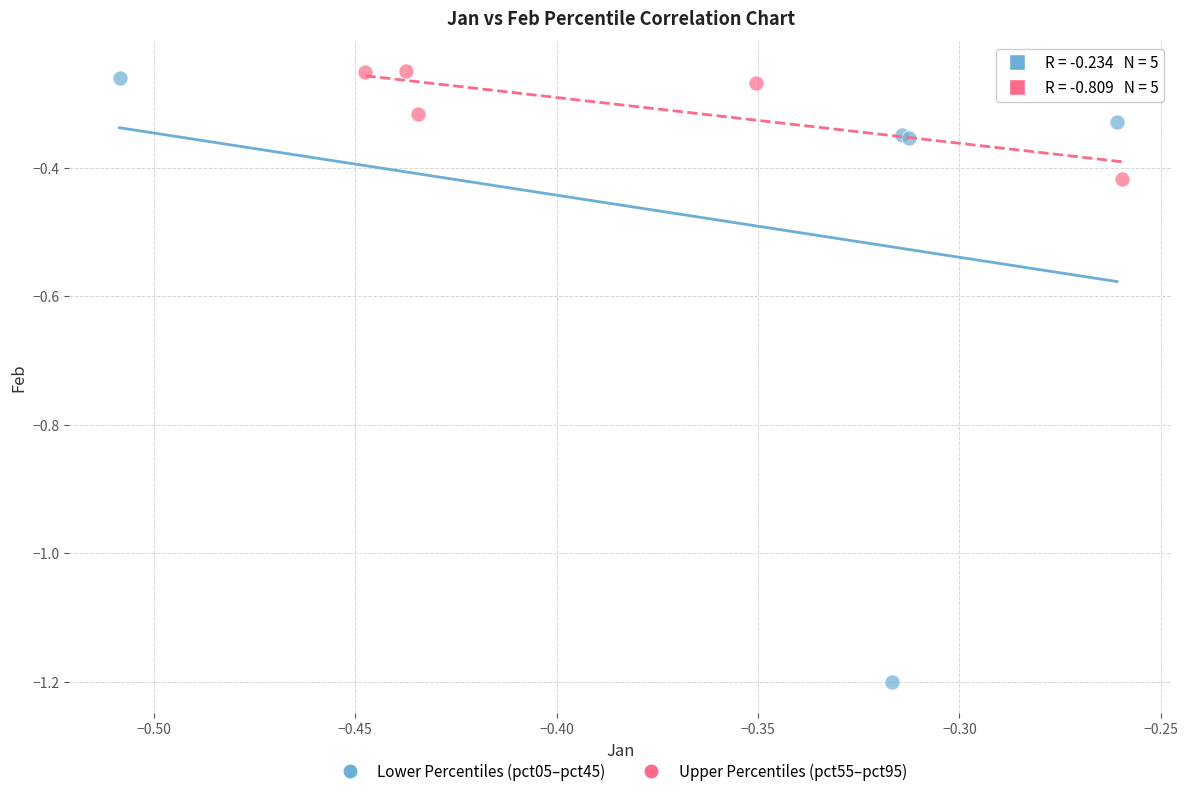

Which series reaches the minimum Y coordinate?

Lower Percentiles (pct05–pct45)